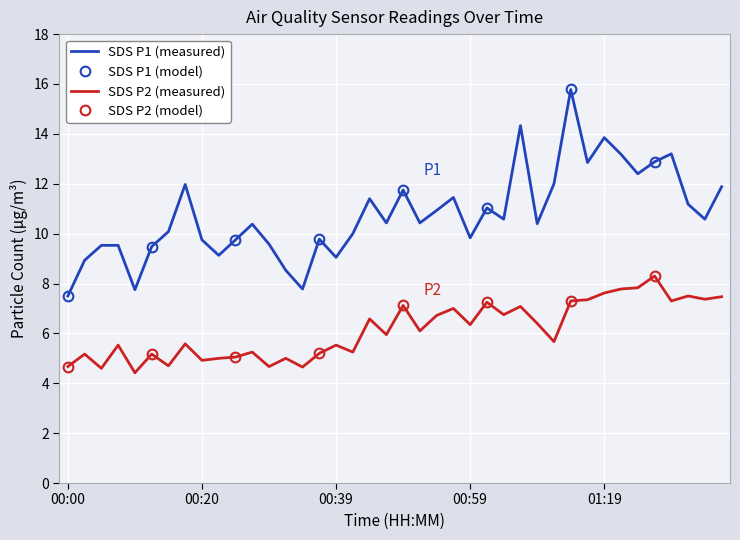

What is the difference between the maximum and minimum values in the SDS_P2 series?

3.9